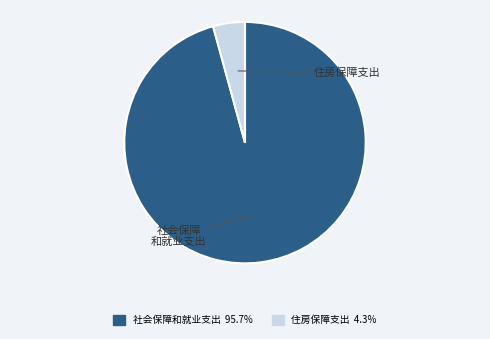

Does any single category account for the majority?

Yes